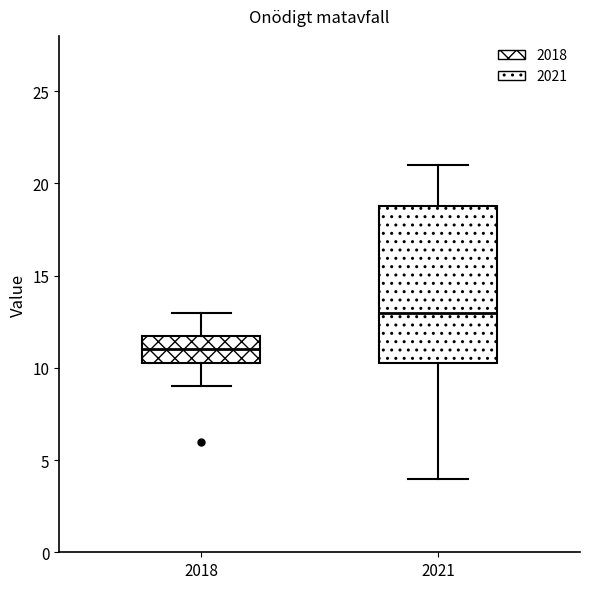

Reading left to right, read every box against the y-axis: the position of its median line, the range the box covers, and the ends of its whiskers. The values are not printed on the chart, so give them approximately, as read against the axis.

2018: median 11.0, box 10.5 to 12.0, whiskers 9.0 to 13.0
2021: median 13.0, box 10.5 to 19.0, whiskers 4.0 to 21.0